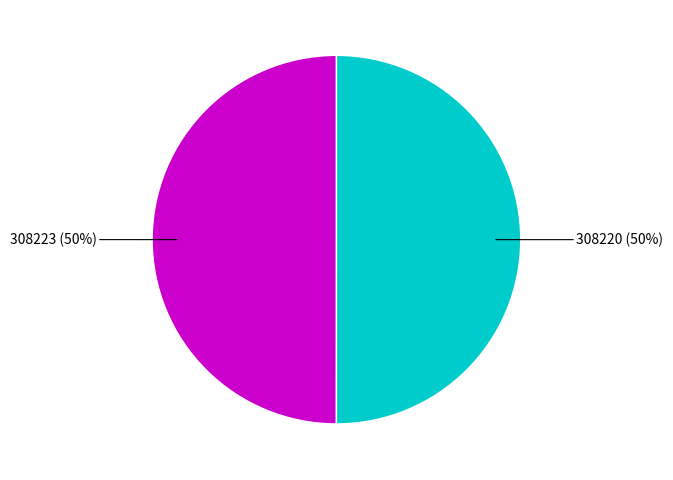

Approximately how many times larger is the value at 308220 compared to 308223?

1.0